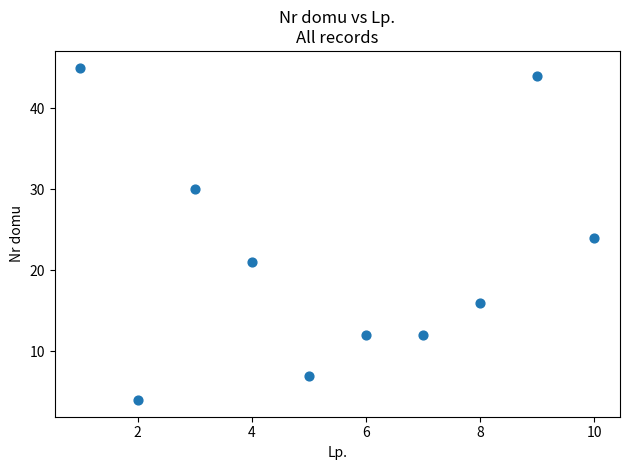

What is the average Y value?

22